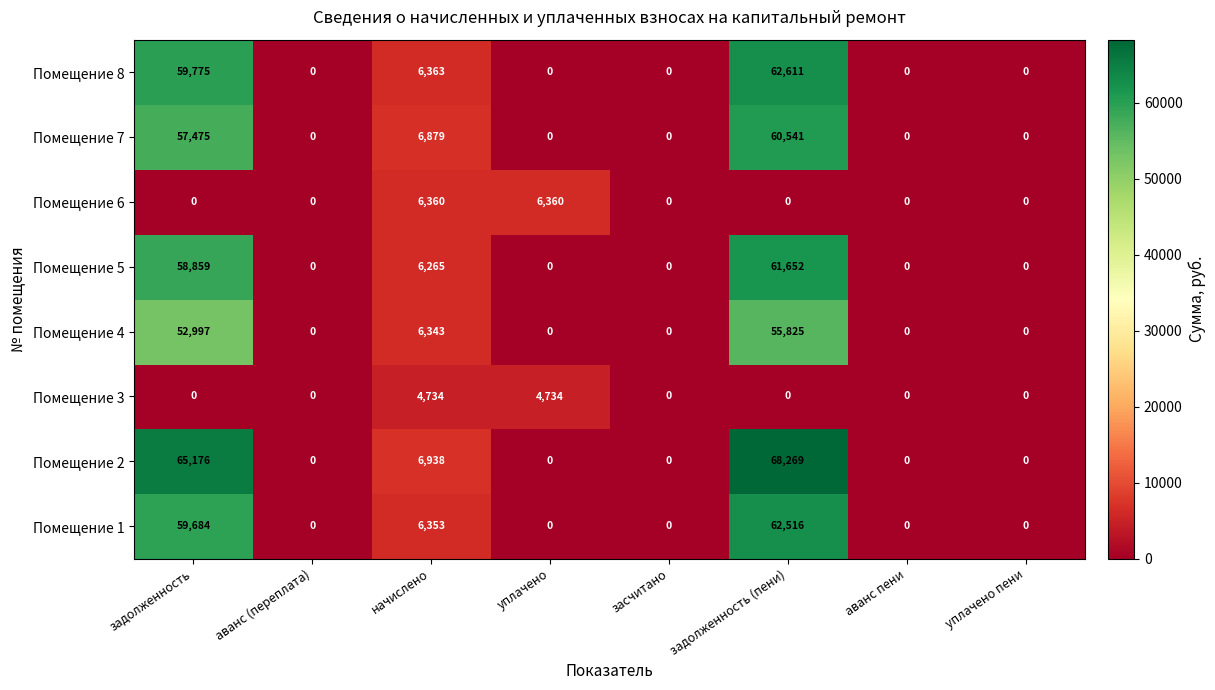

Rank the series by their maximum value, from highest to lowest.

Помещение 2, Помещение 8, Помещение 1, Помещение 5, Помещение 7, Помещение 4, Помещение 6, Помещение 3